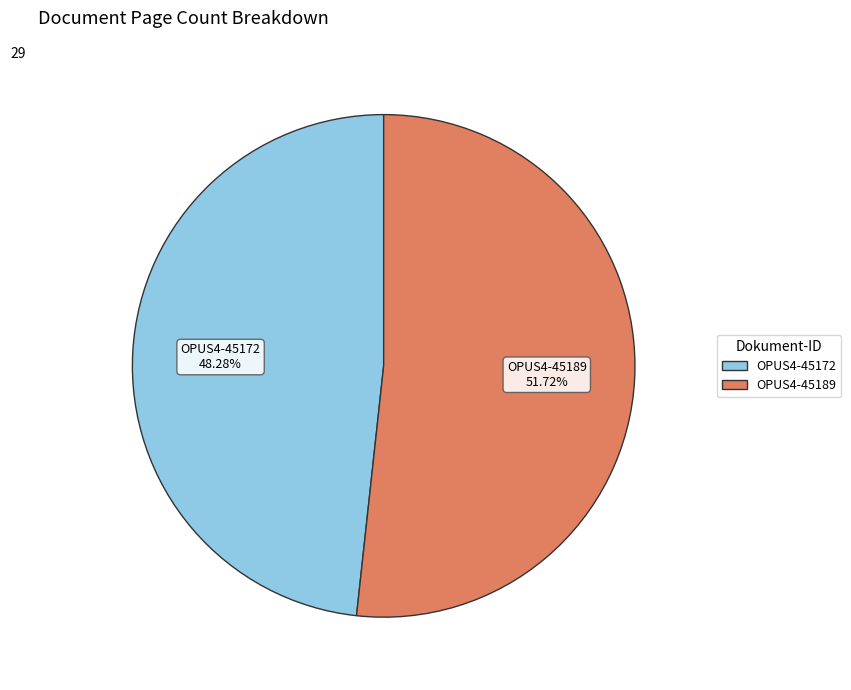

To the nearest percent, what is the combined percentage of OPUS4-45172 and OPUS4-45189?

100%